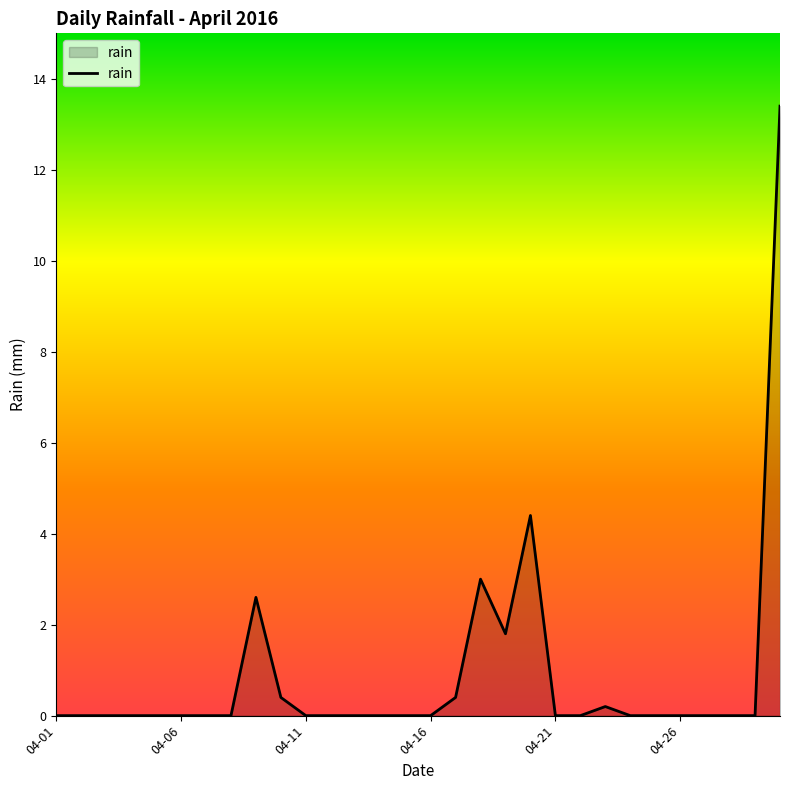

What is the difference between the maximum and minimum values?

13.4